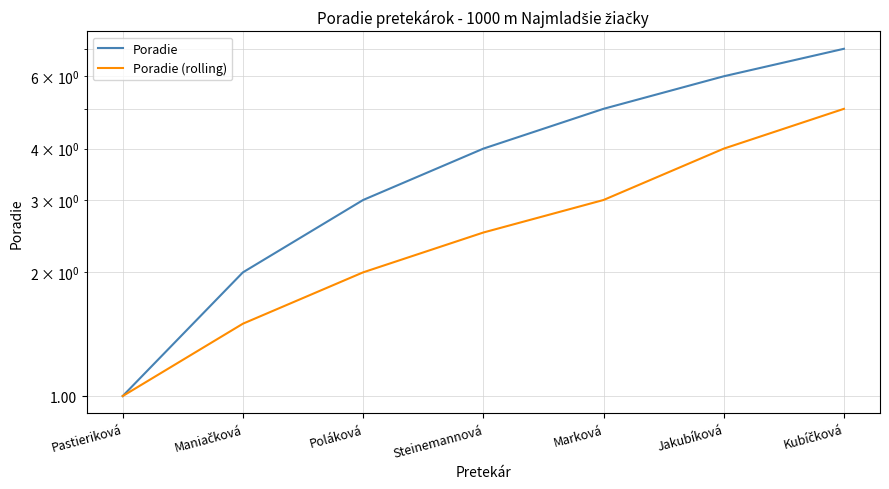

True or false: Poradie (rolling) and Poradie cross at least once.

False